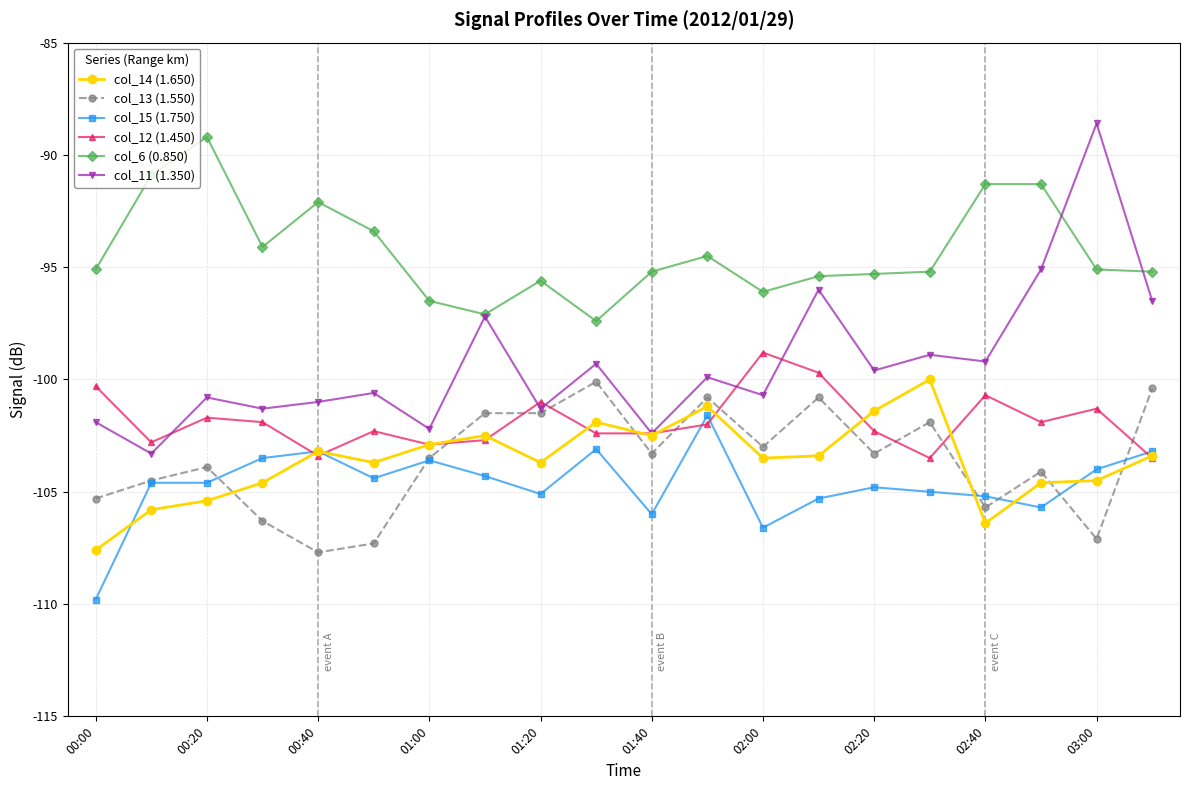

Which series has the widest spread of values?

col_11 (1.350)